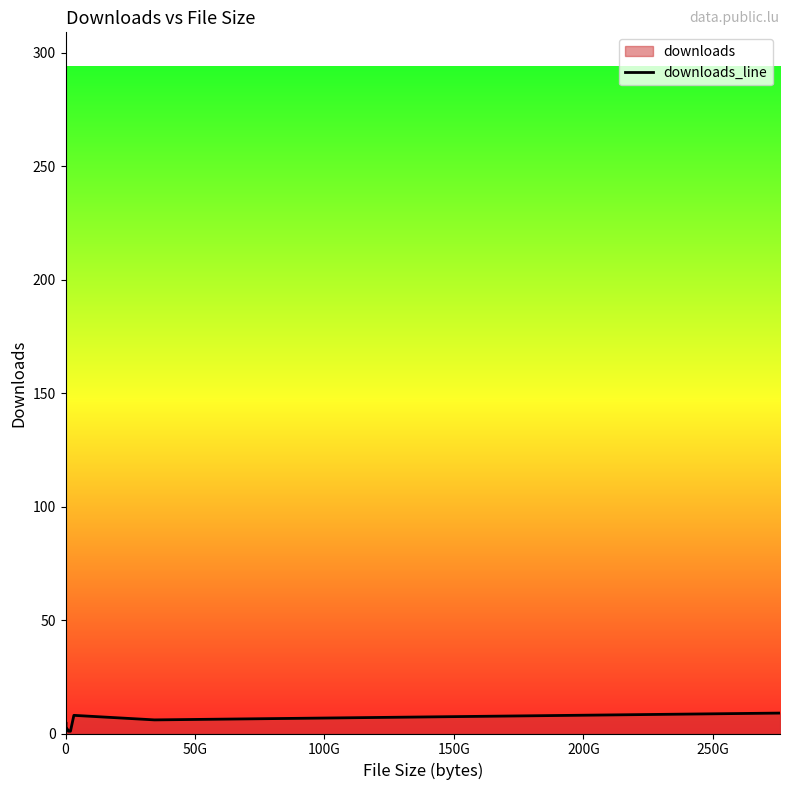

How many values are below 3?

7